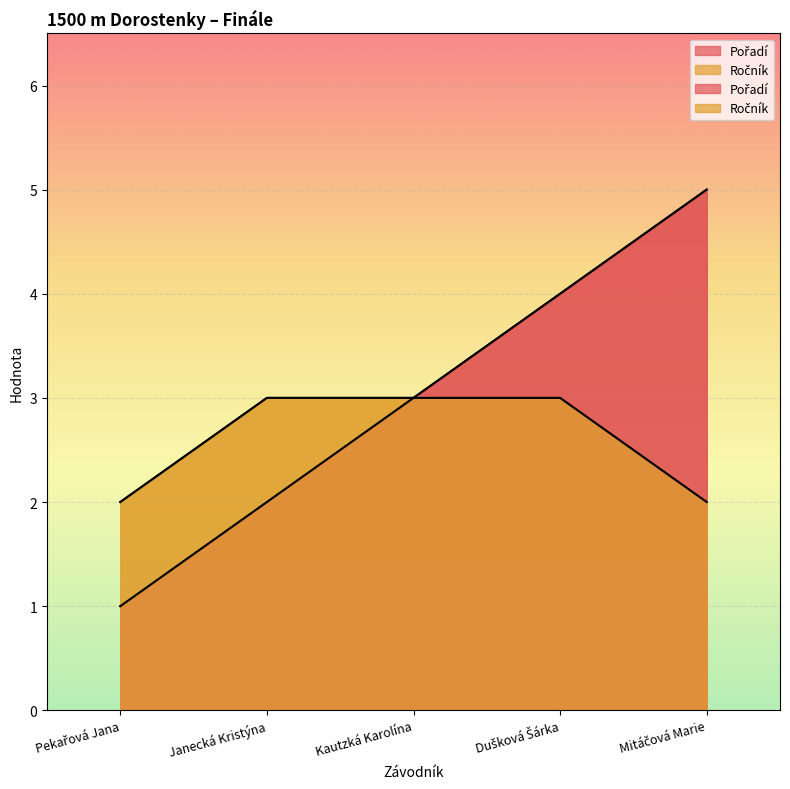

Reading right to left, transcribe all the data shown in this chart.

Pořadí: Mitáčová Marie=5	Dušková Šárka=4	Kautzká Karolína=3	Janecká Kristýna=2	Pekařová Jana=1
Ročník: Mitáčová Marie=2	Dušková Šárka=3	Kautzká Karolína=3	Janecká Kristýna=3	Pekařová Jana=2